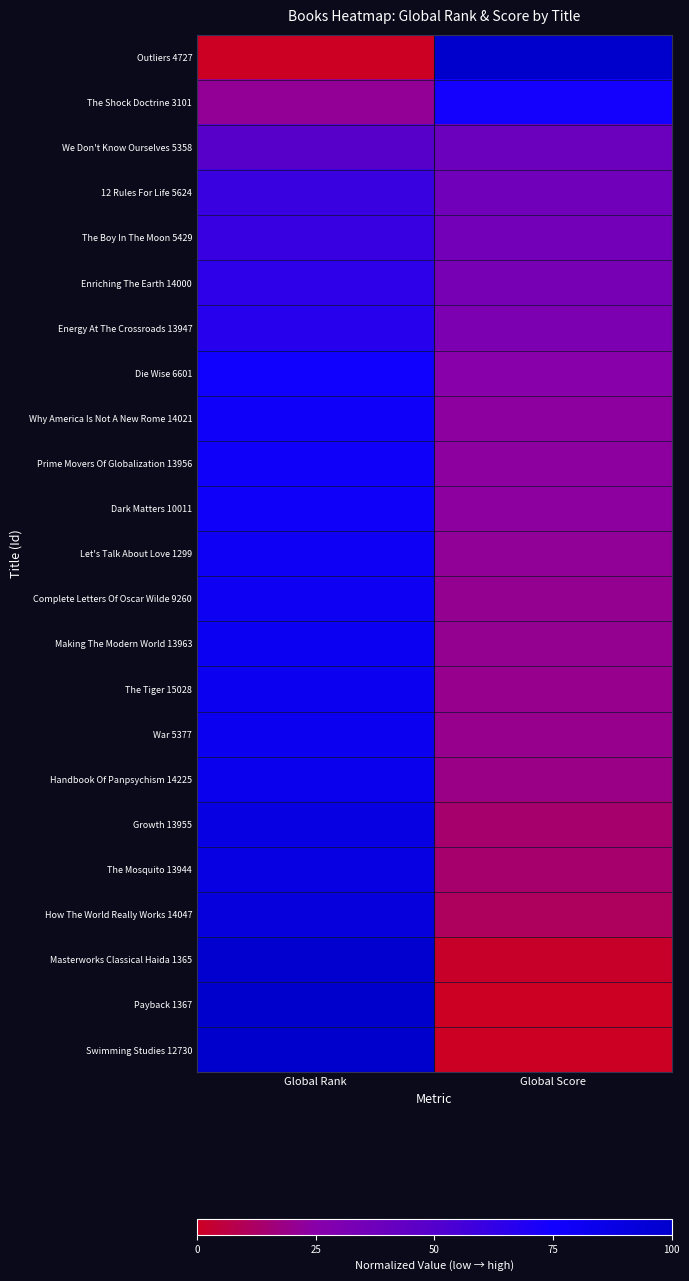

At how many categories does at least one series exceed 0?

2